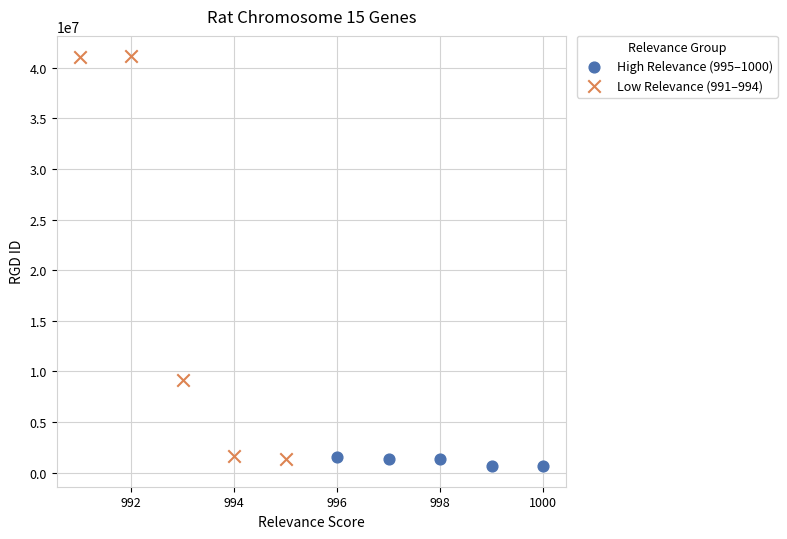

Which series has the largest Y range (max minus min)?

Low Relevance (991–994)